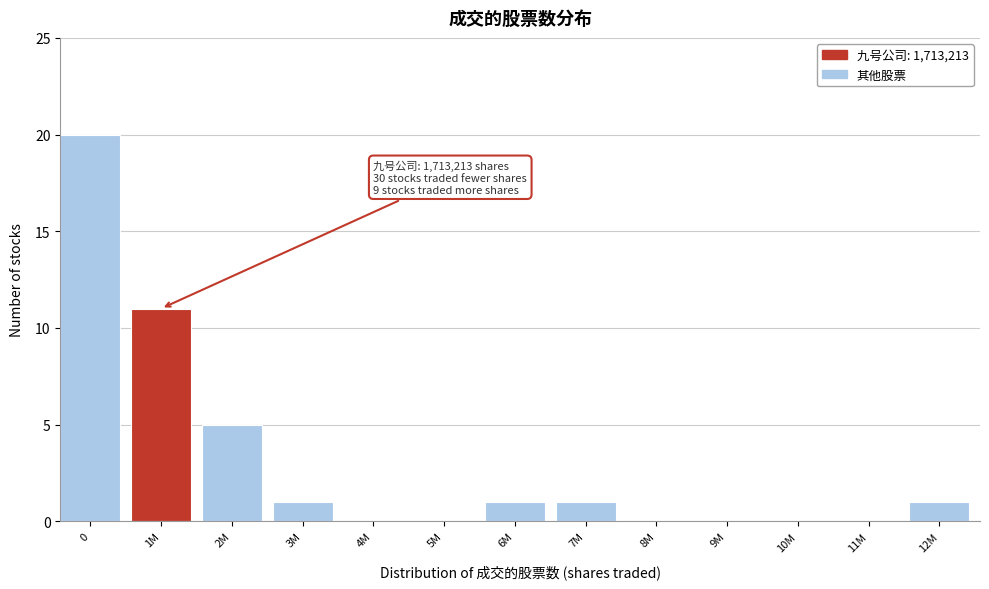

Reading right to left, list all the values displayed in this chart.

12M=1	11M=0	10M=0	9M=0	8M=0	7M=1	6M=1	5M=0	4M=0	3M=1	2M=5	1M=11	0=20